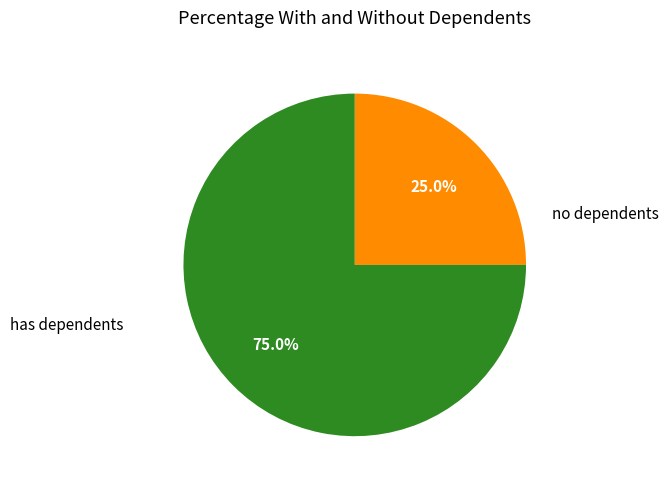

Rank the categories by value from highest to lowest.

has dependents, no dependents